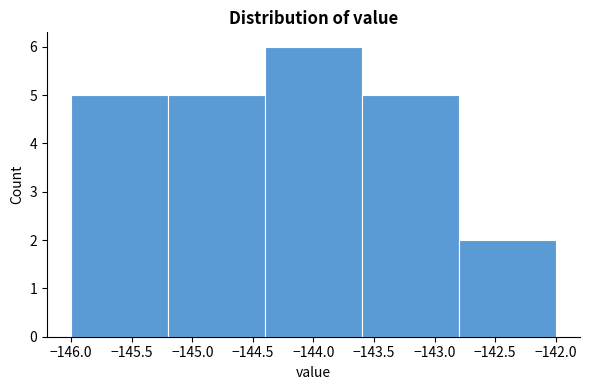

Reading left to right, transcribe this chart: for each bar, give the range it covers on the x-axis and its height. The values are not printed on the chart, so give them approximately, as read against the axis.

-146.0 to -145.2: 5
-145.2 to -144.4: 5
-144.4 to -143.6: 6
-143.6 to -142.8: 5
-142.8 to -142.0: 2